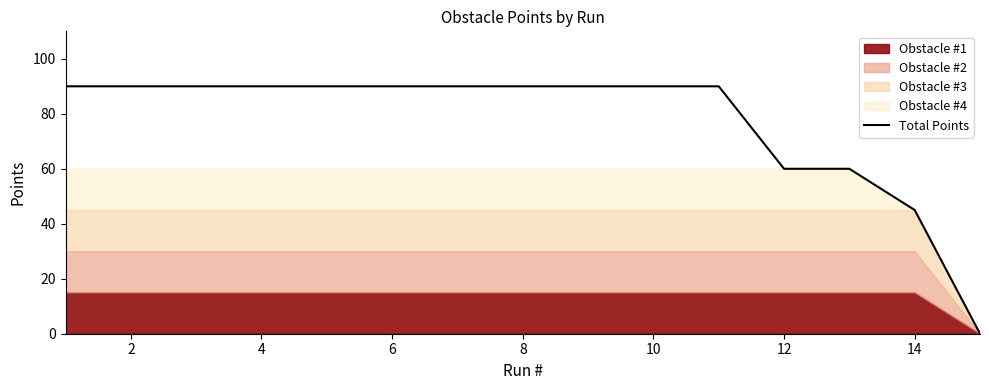

The Total Points series shows 90 at 10. True or false?

True